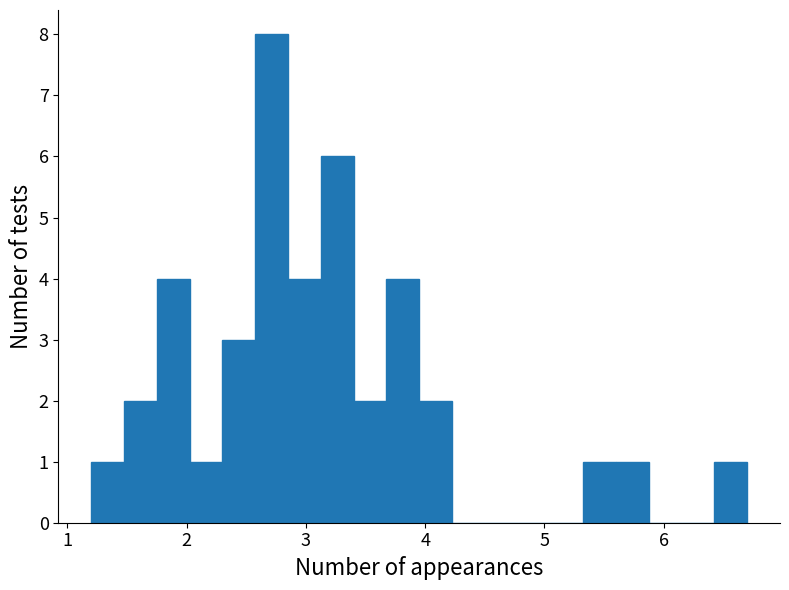

Around what value on the x-axis is the tallest bar? Give the approximate position of its centre, as read against the axis.

2.7